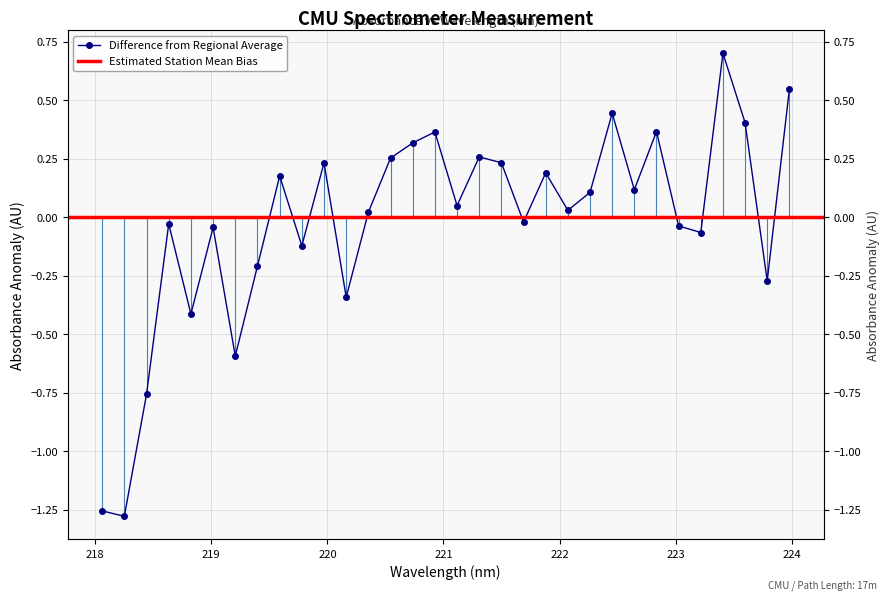

How many interior local peaks (higher than both neighbors) does the data have?

10